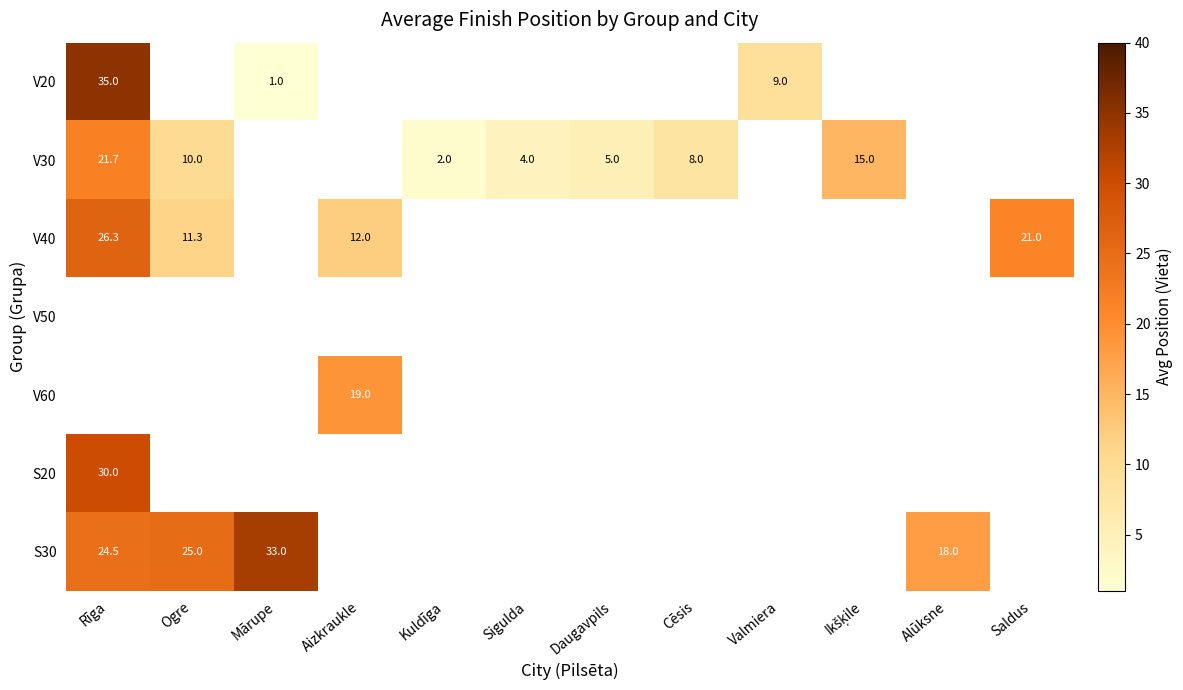

Is the value of V60 at Aizkraukle greater than the value of V20 at Mārupe?

Yes